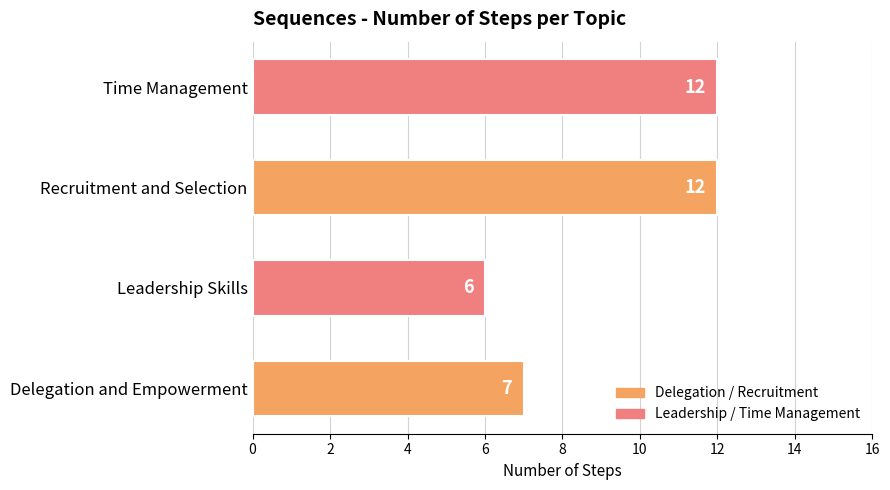

What is the minimum value shown in the chart?

6